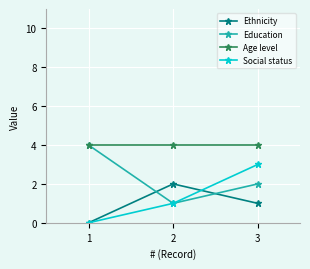

Reading left to right, transcribe all the data shown in this chart.

Ethnicity: 1=0	2=2	3=1
Education: 1=4	2=1	3=2
Age level: 1=4	2=4	3=4
Social status: 1=0	2=1	3=3